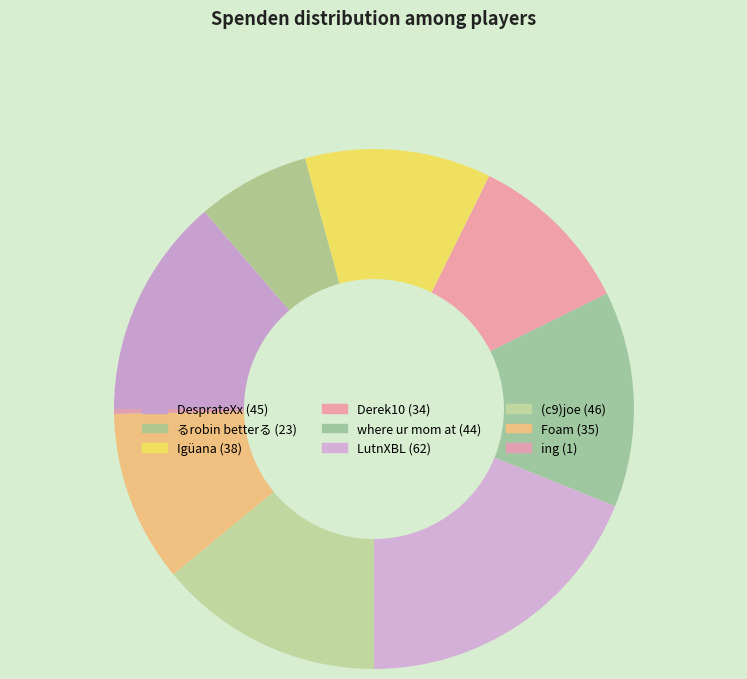

To the nearest percent, what is the difference between the largest and smallest slice percentages?

19%